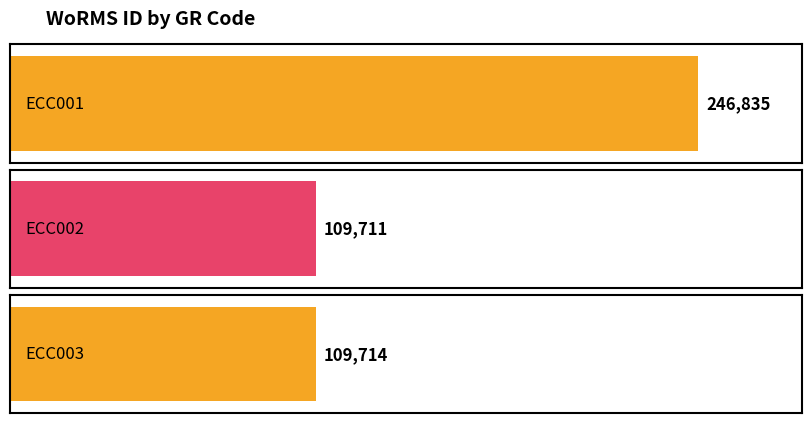

What is the ratio of the value at ECC003 to the value at ECC002?

1.0